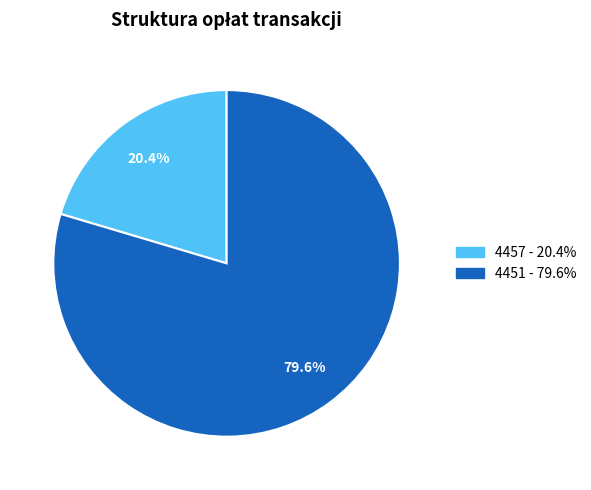

How much of the chart is everything except 4457?

79.6%